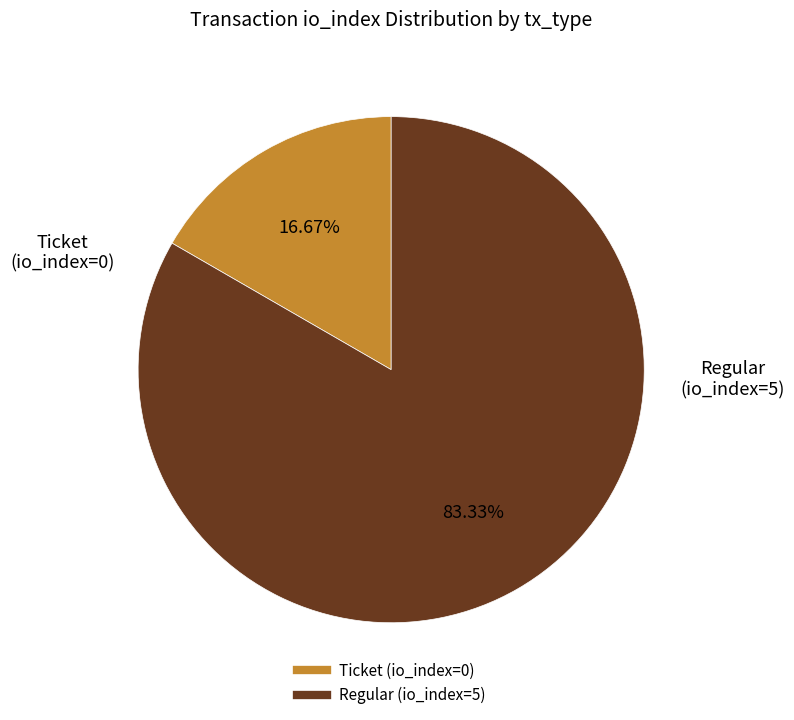

Is there a majority slice in this chart?

Yes